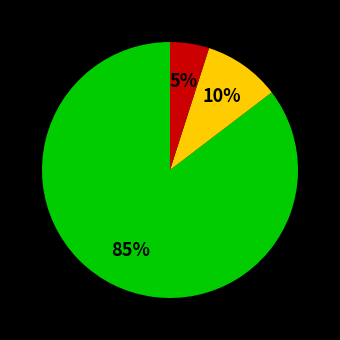

Is there a majority slice in this chart?

Yes